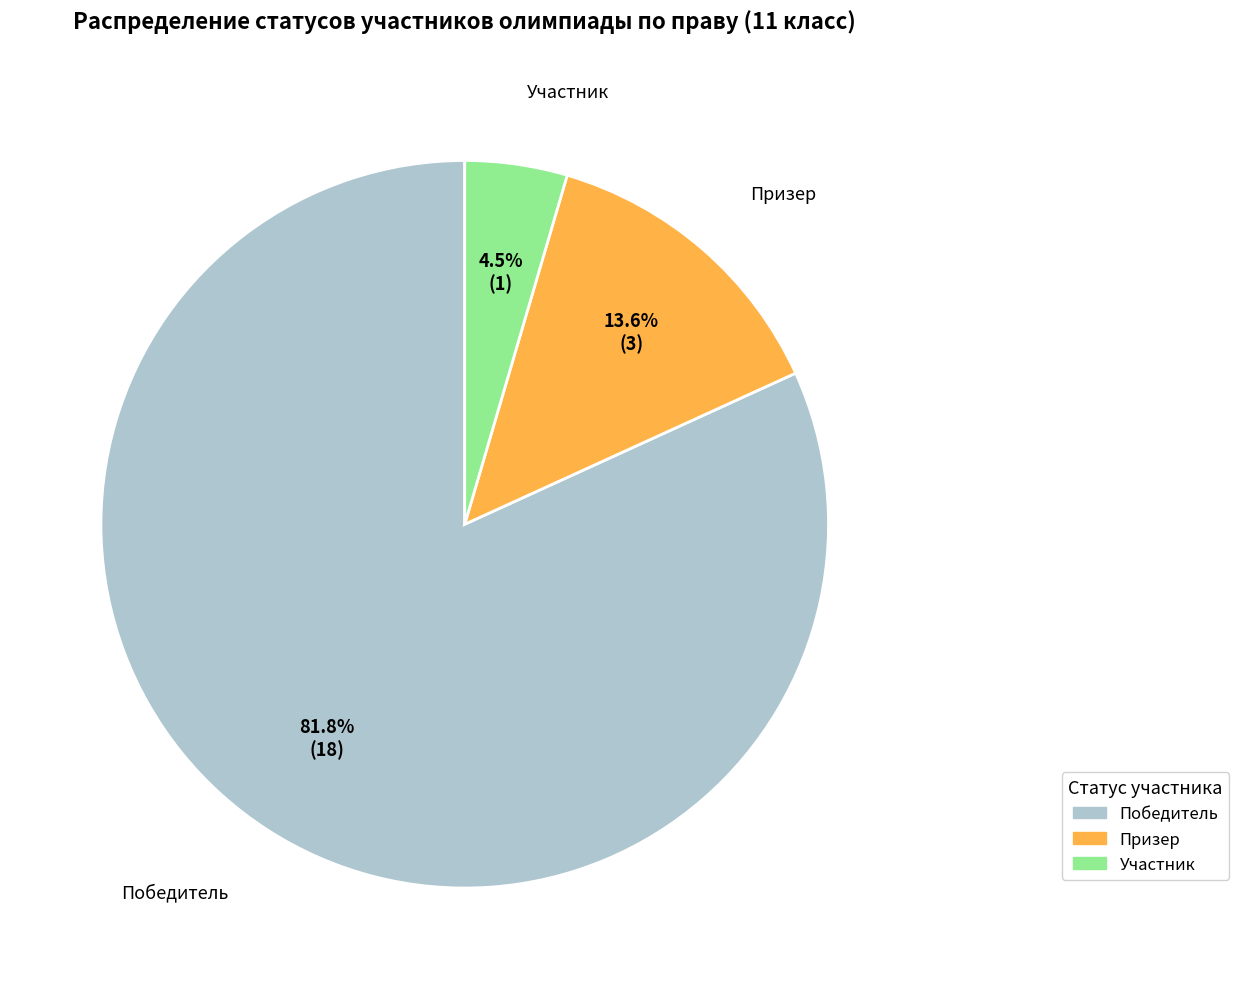

Approximately how many times larger is the value at Призер compared to Участник?

3.0